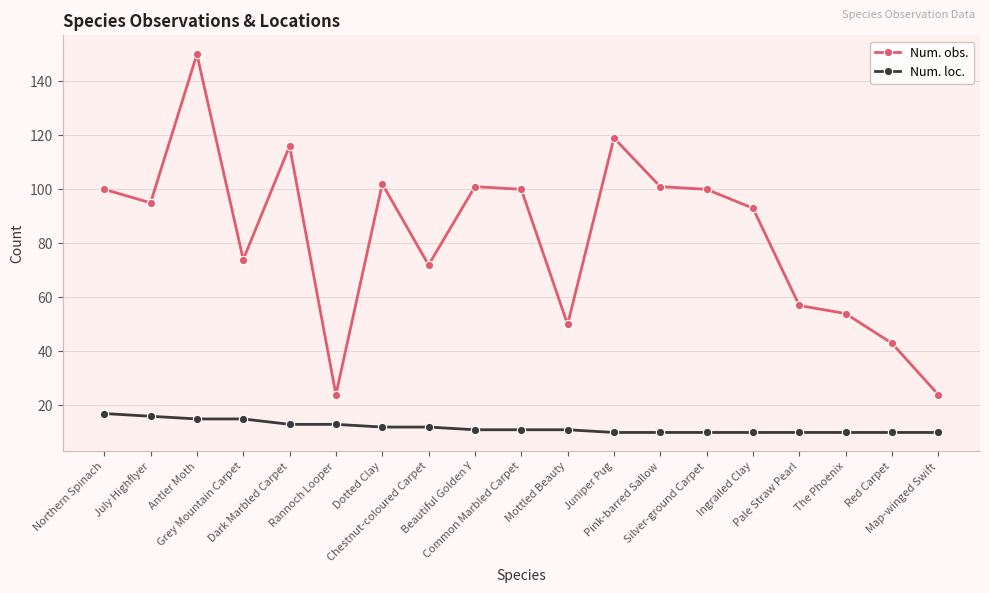

What is the sum of all Num. obs. values?

1575